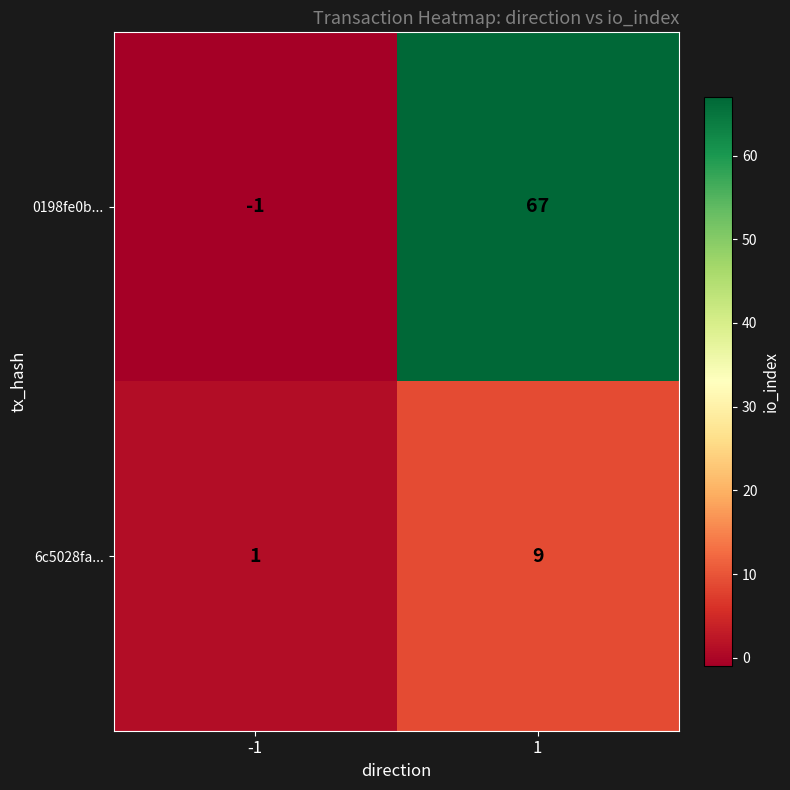

What is the difference between the highest and lowest values at -1?

2